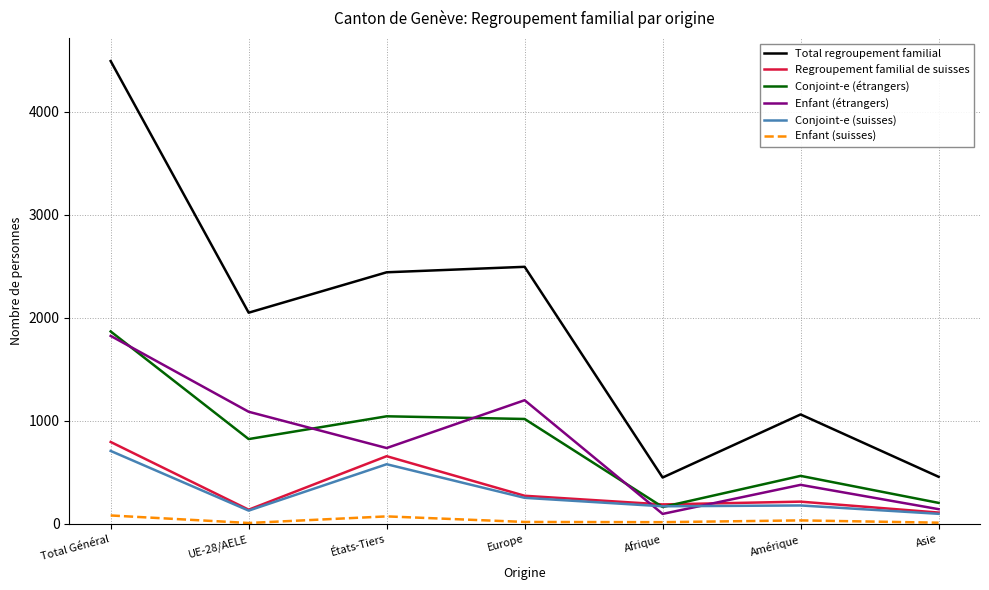

How many categories are shown in the chart?

7